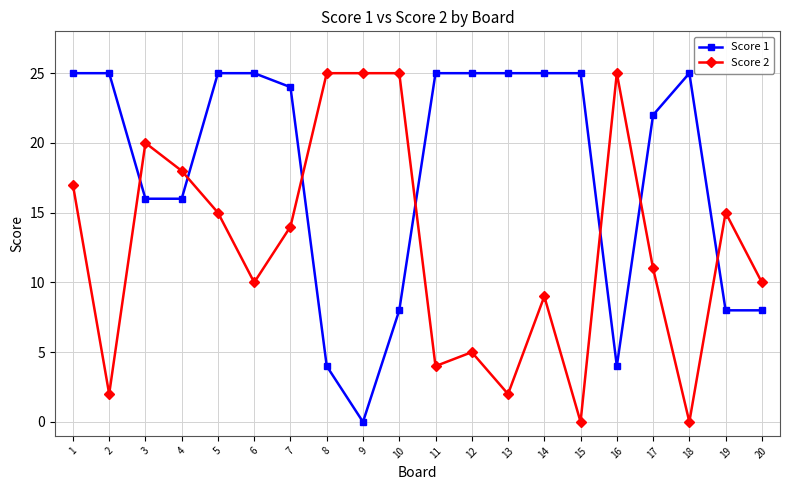

At which category does Score 2 reach its first local peak?

3